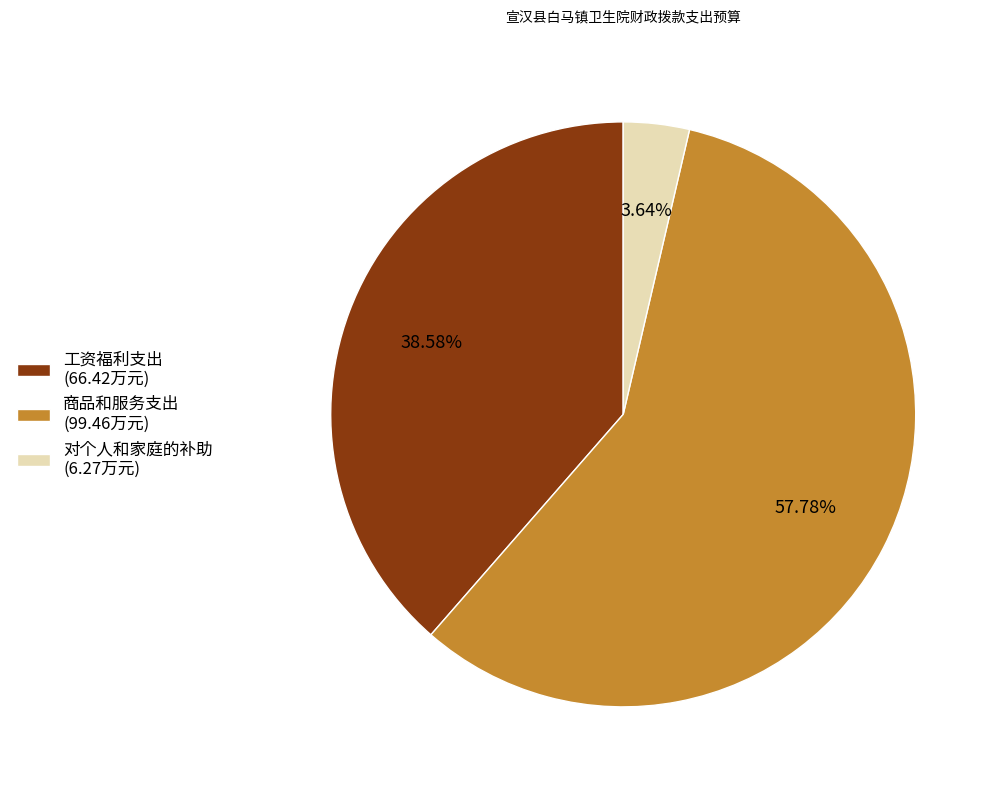

Between 商品和服务支出 and 对个人和家庭的补助, which is larger?

商品和服务支出